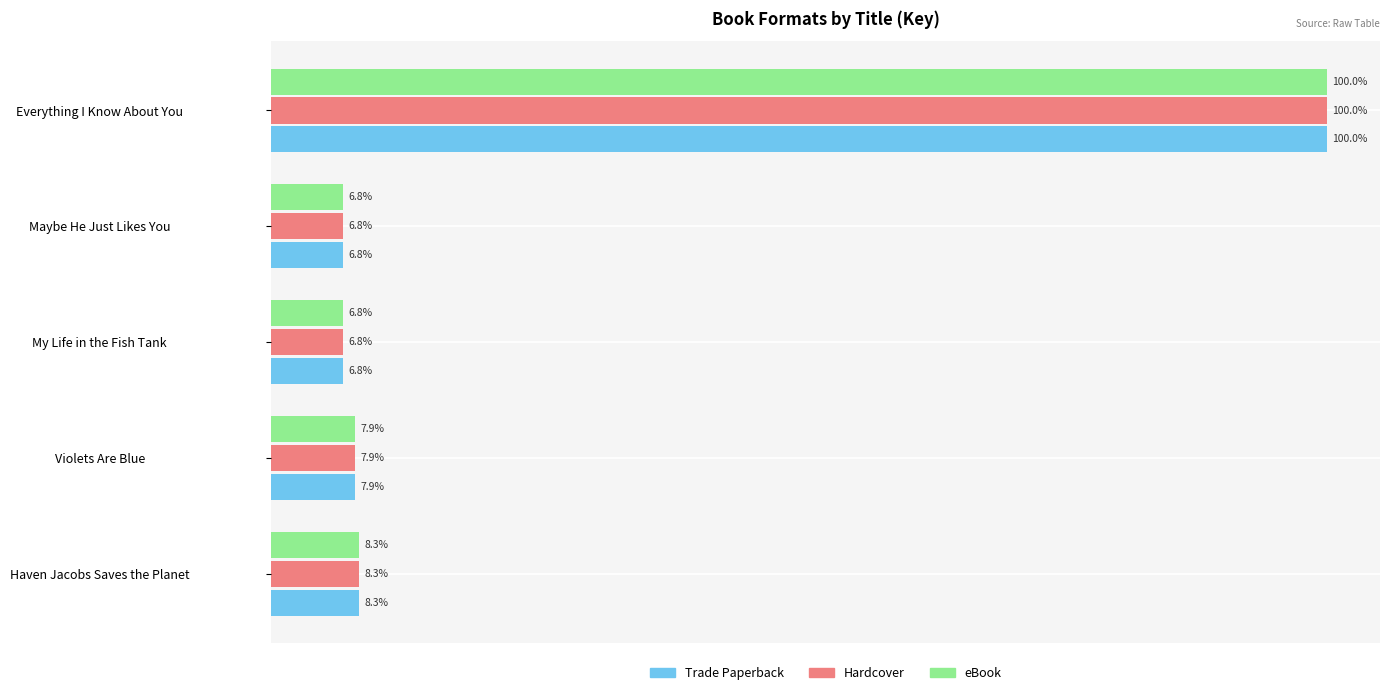

At which category is the sum across all series the highest?

Everything I Know About You